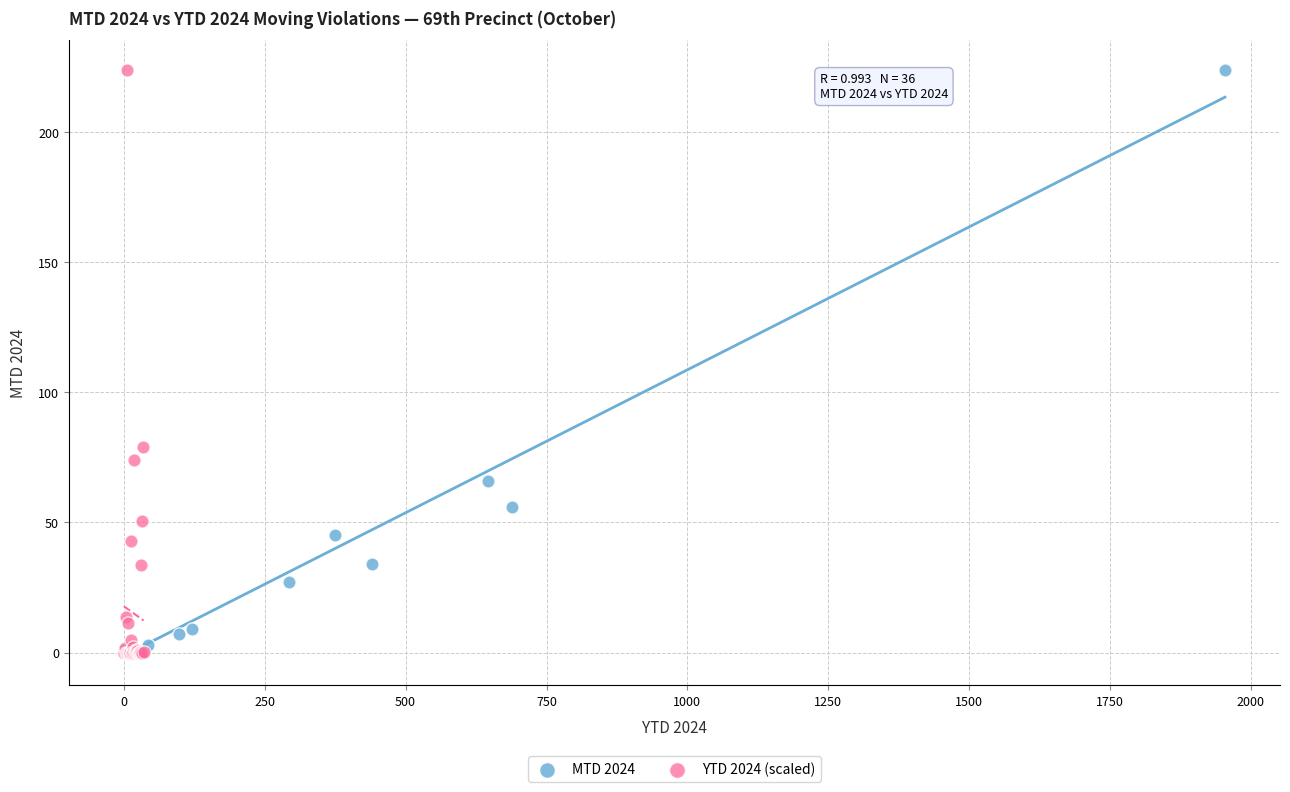

What are all the series names shown in the legend?

MTD 2024, YTD 2024 (scaled)